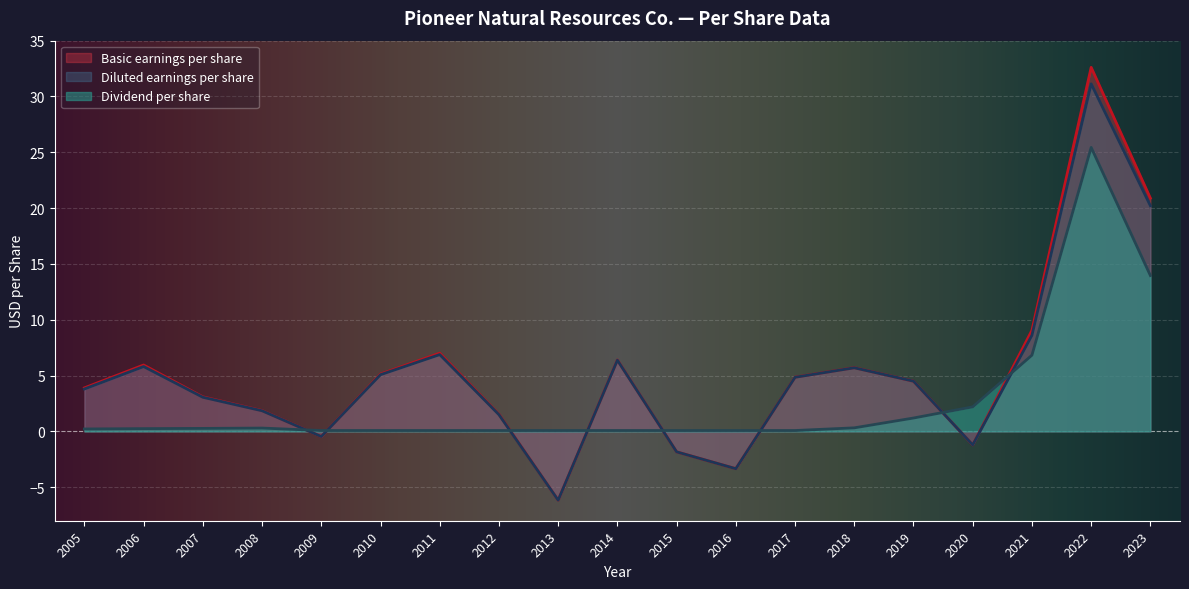

True or false: Dividend per share has more than 0 points higher than both neighbors.

True